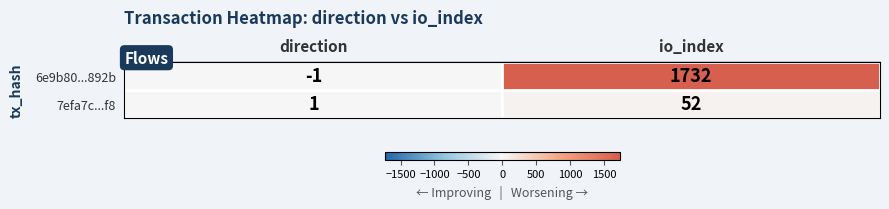

Which series has the widest spread of values?

6e9b80...892b